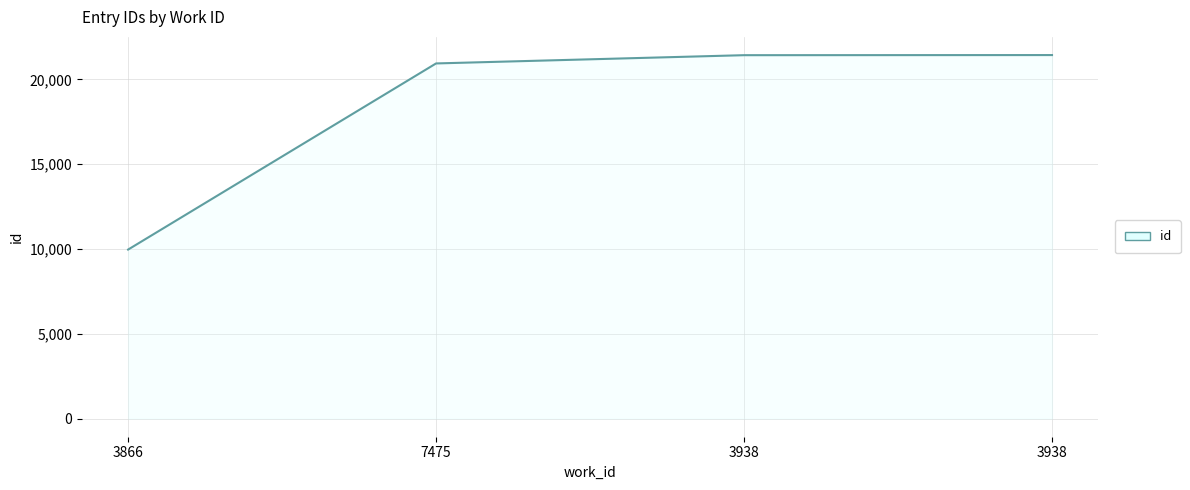

What is the change in value from 7475 to 3938?

+494